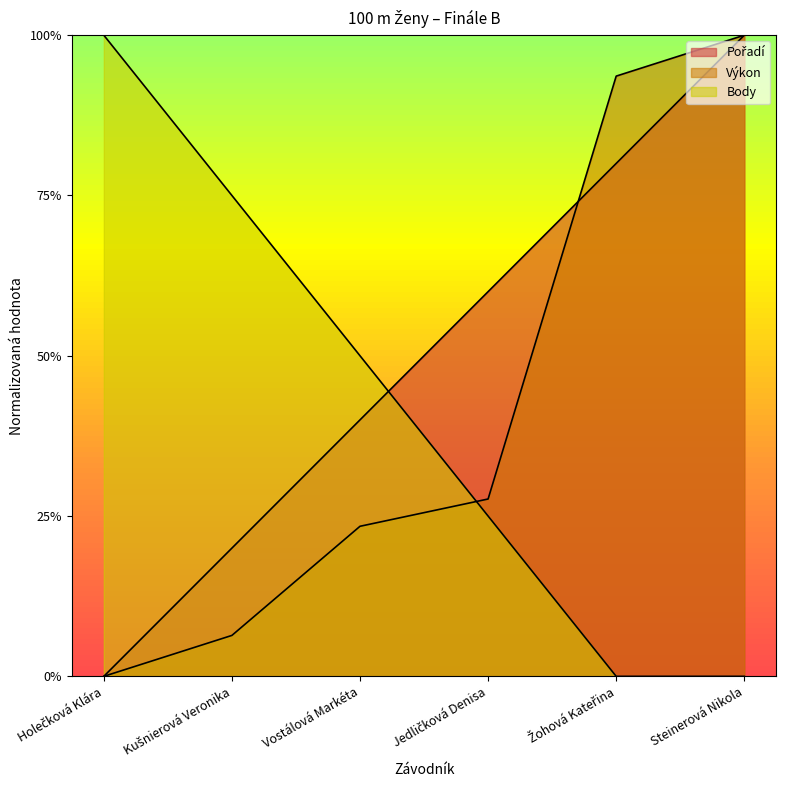

Does the chart display data point markers on the line(s)?

No